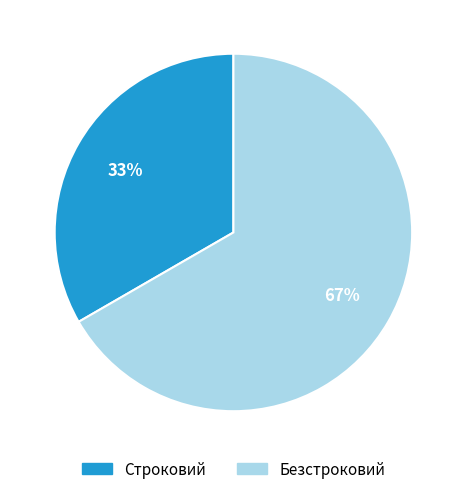

Is it true that Строковий is 33% of the pie?

True